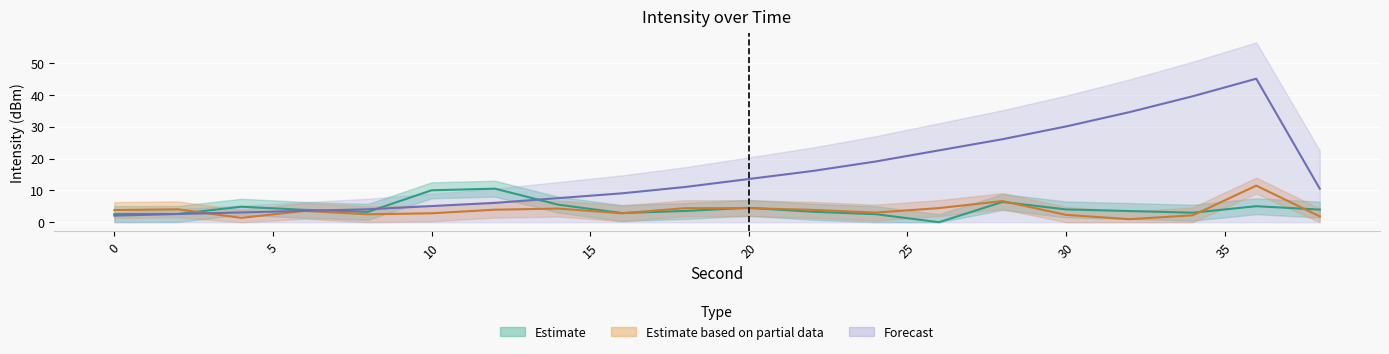

What is the average value of the Forecast series?

15.6